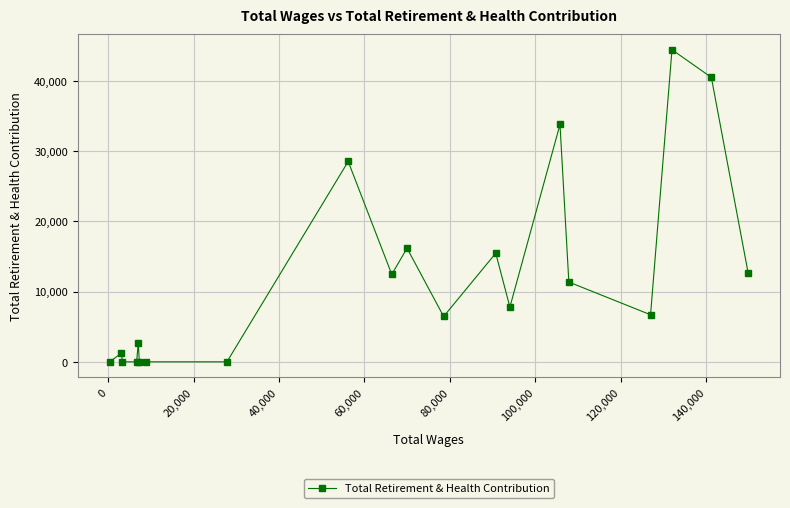

How many categories are shown in the chart?

20